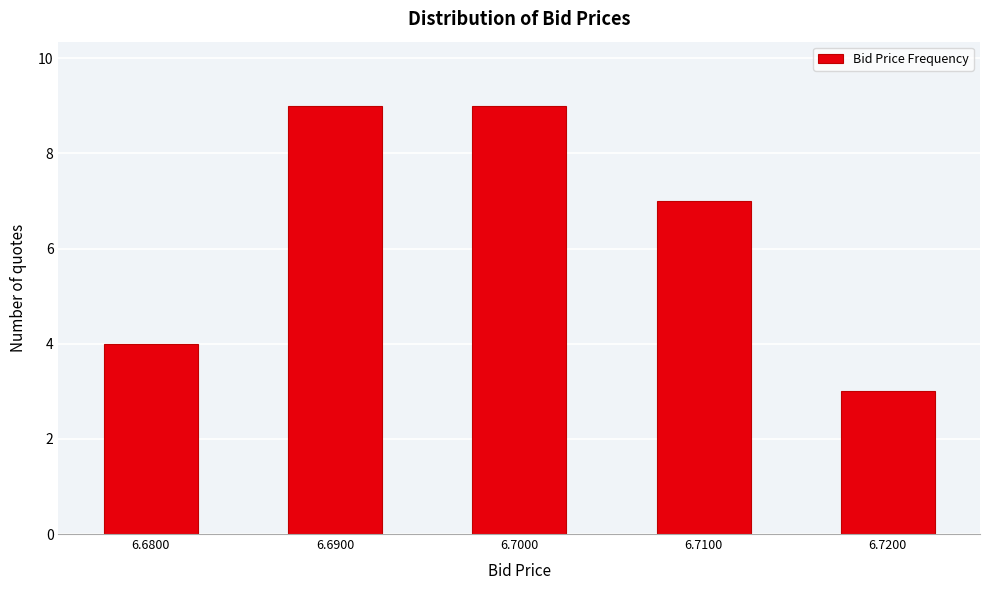

Reading left to right, transcribe all the data shown in this chart.

4	9	9	7	3